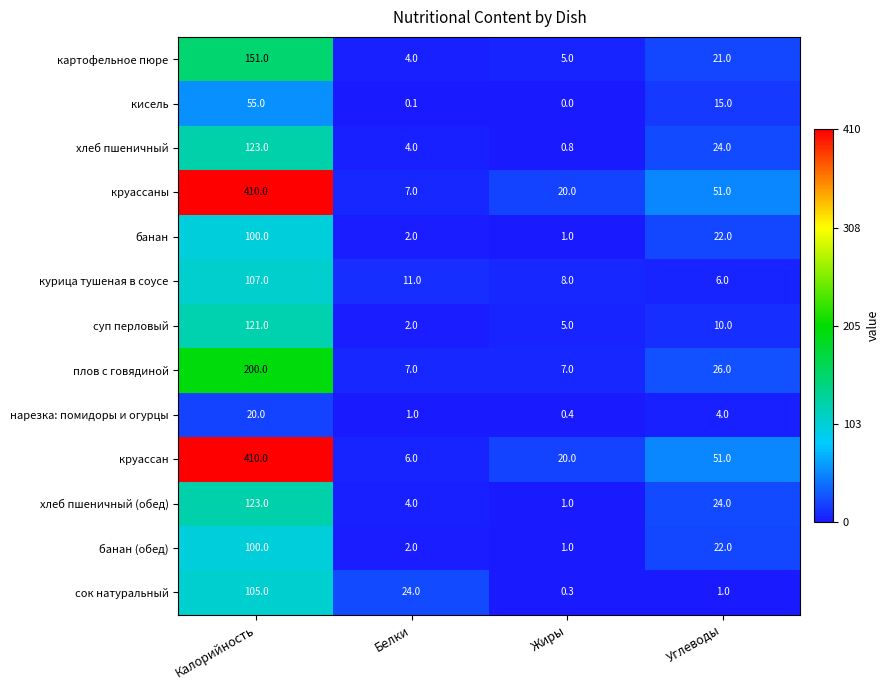

Between Белки and Углеводы, which series saw the biggest shift?

круассан